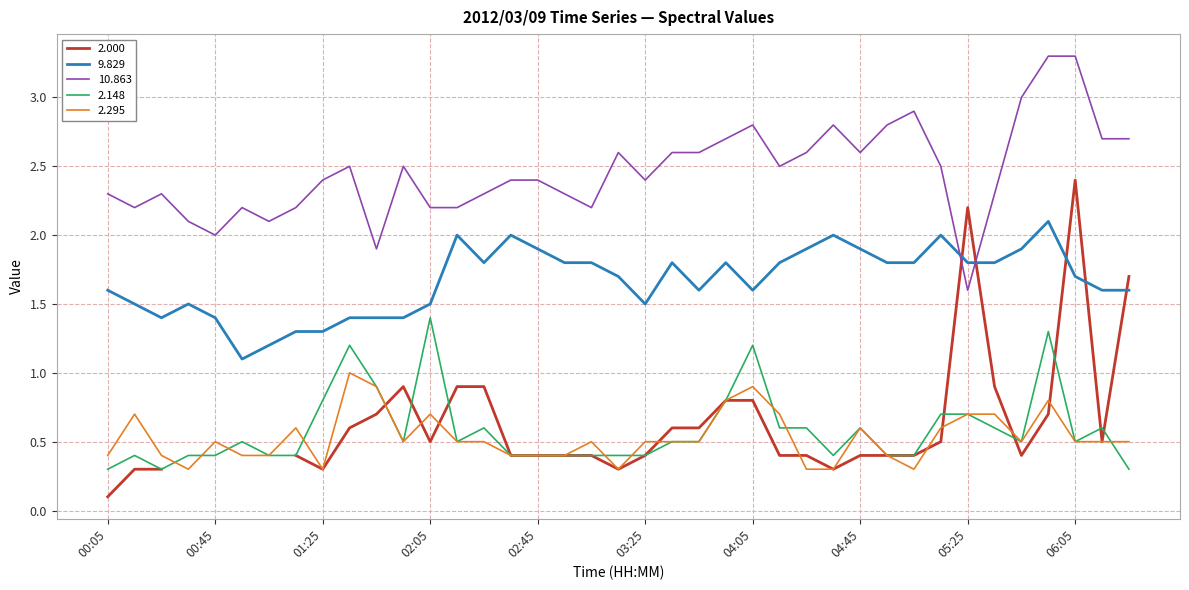

How many data points does each series have?

39